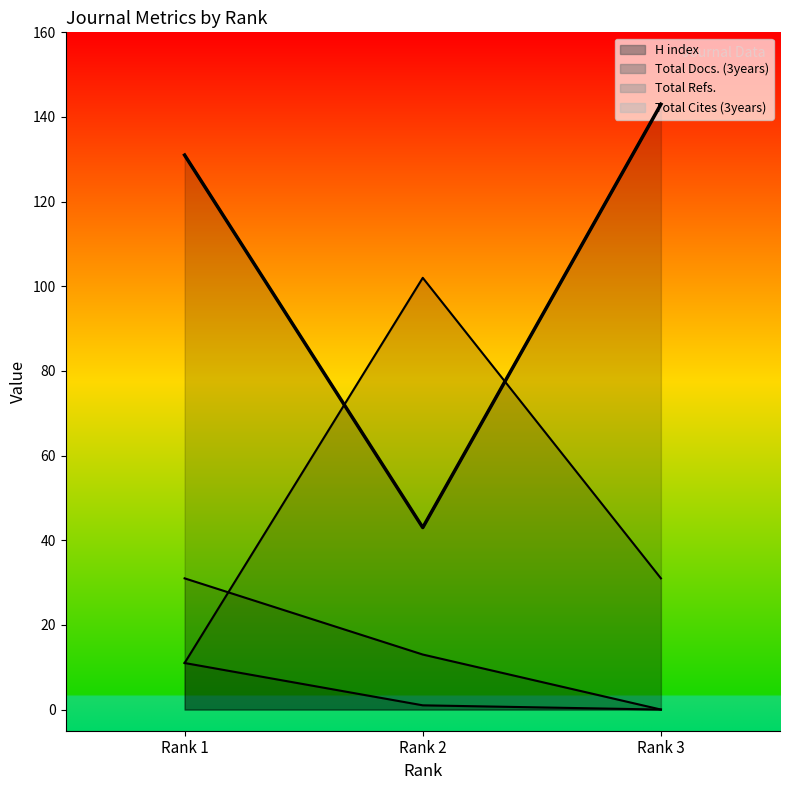

True or false: the data shows 43 at Rank 2.

True